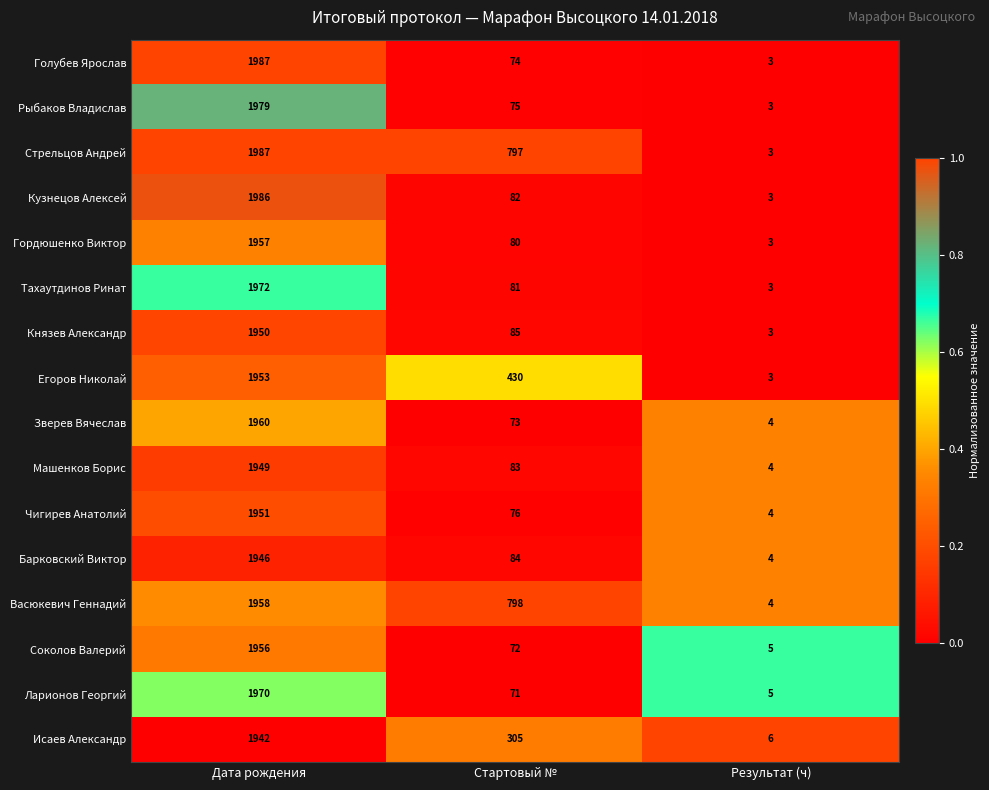

Between Дата рождения and Стартовый №, which series saw the biggest shift?

Голубев Ярослав